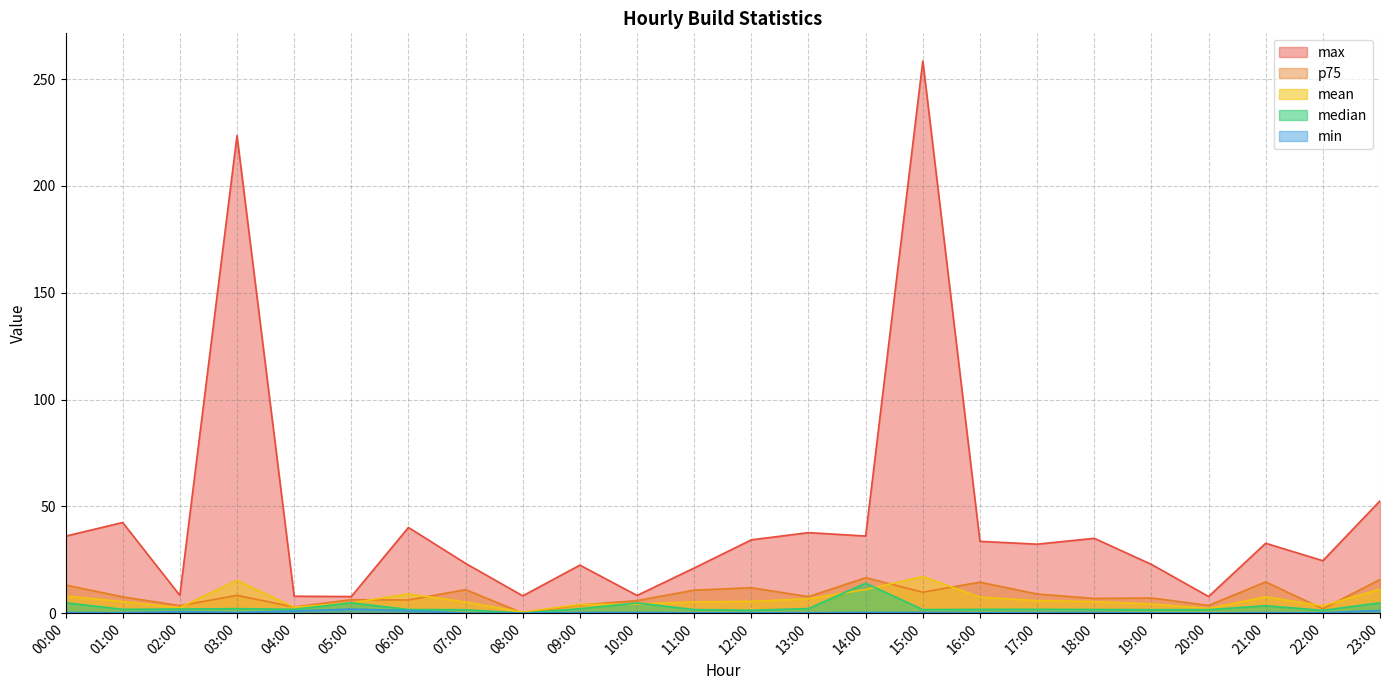

How many interior local valleys does the max series have?

8